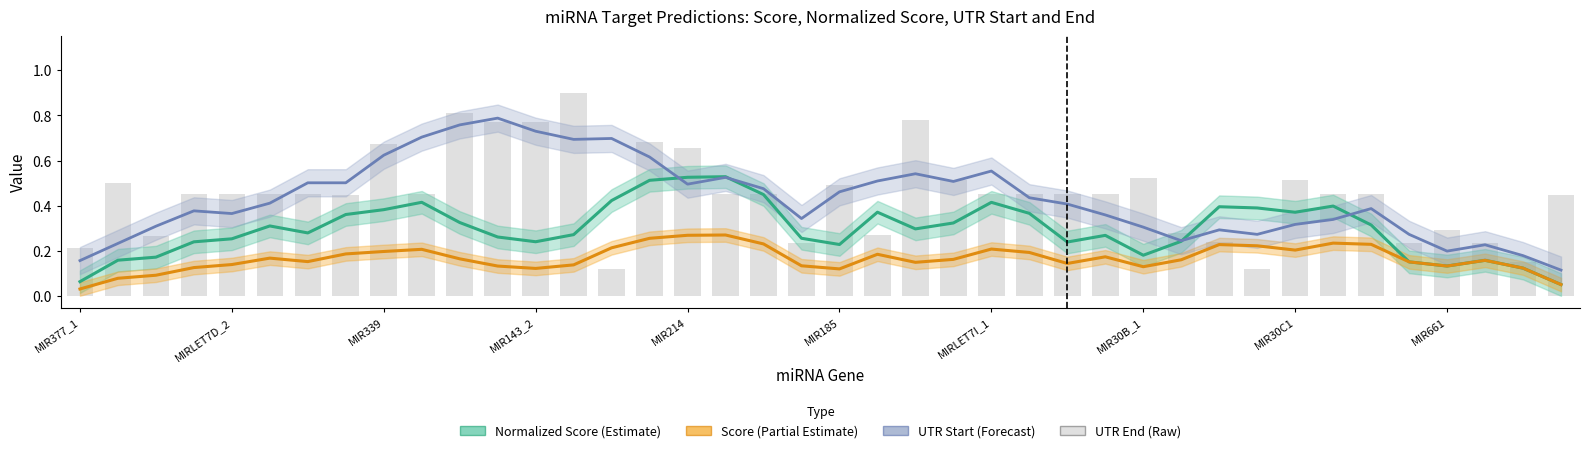

How many data points does each series have?

40